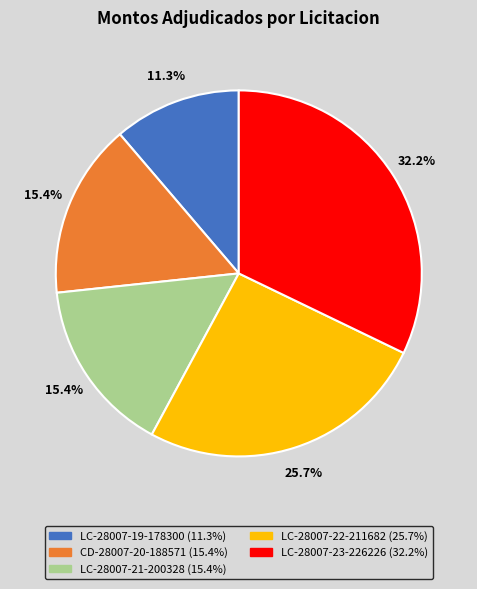

Is there a majority slice in this chart?

No